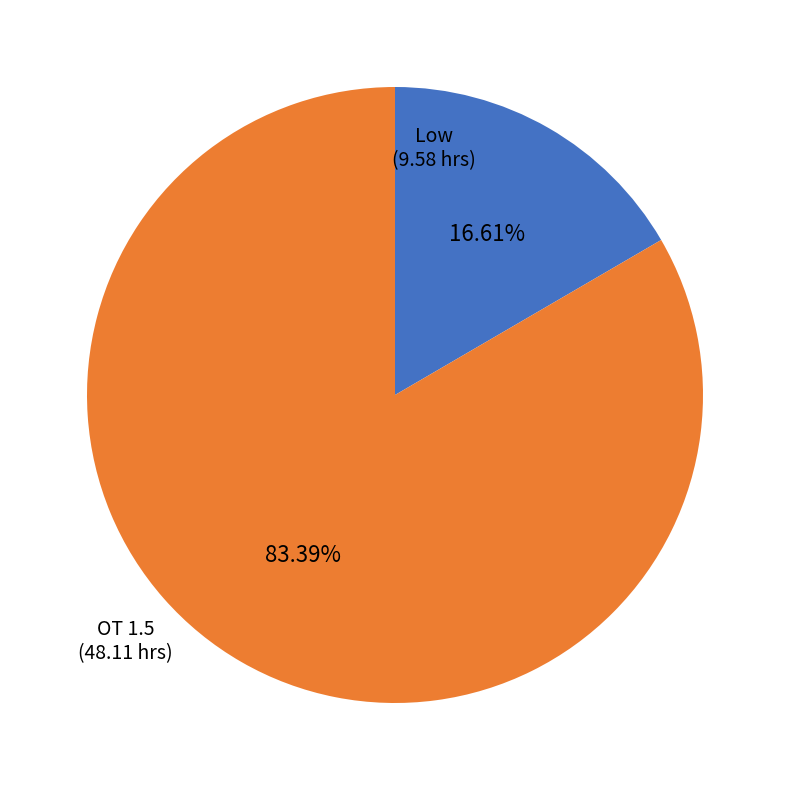

Does any single category account for the majority?

Yes